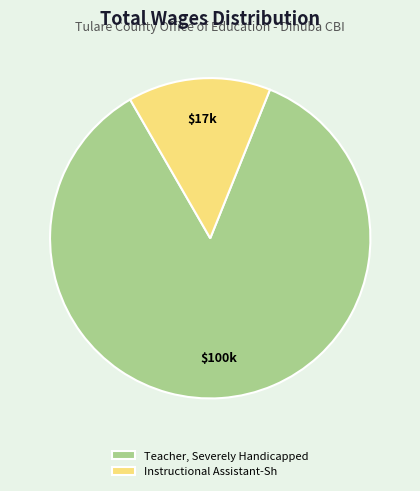

Which slice is the smallest?

Instructional Assistant-Sh